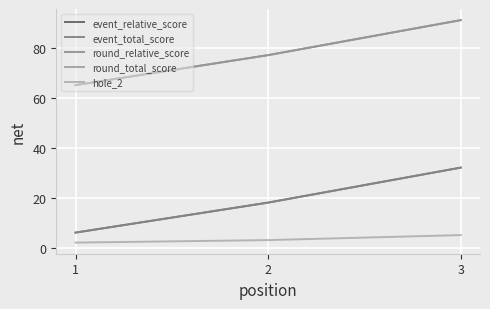

The event_relative_score series shows 18 at 2. True or false?

True